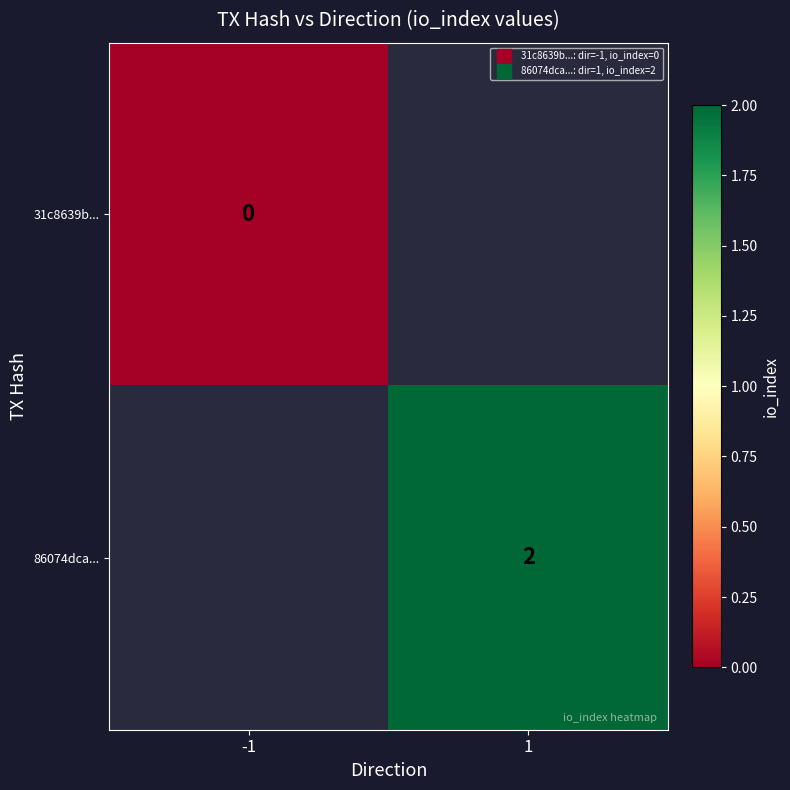

What value does the 86074dca... series have at 1?

2.0